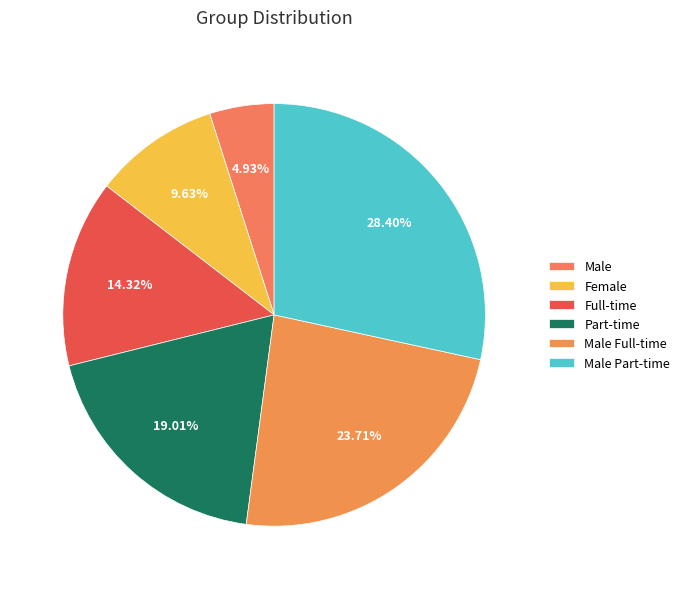

Which category has the smallest portion of the pie?

Male